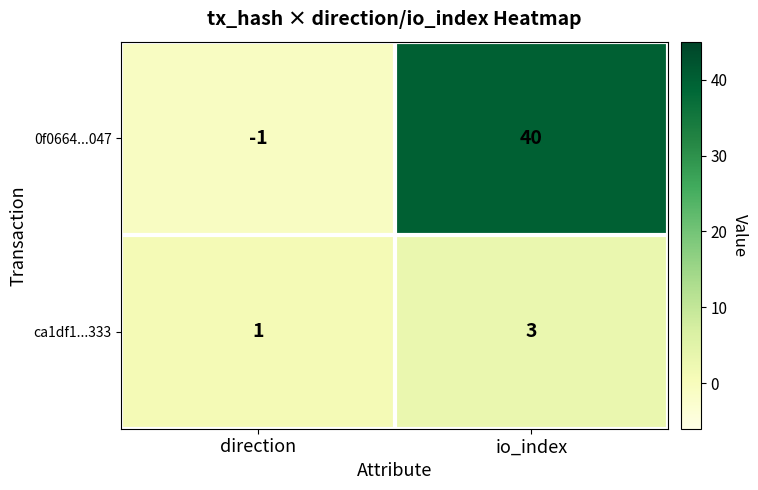

What is the spread (max minus min) of values at io_index?

37